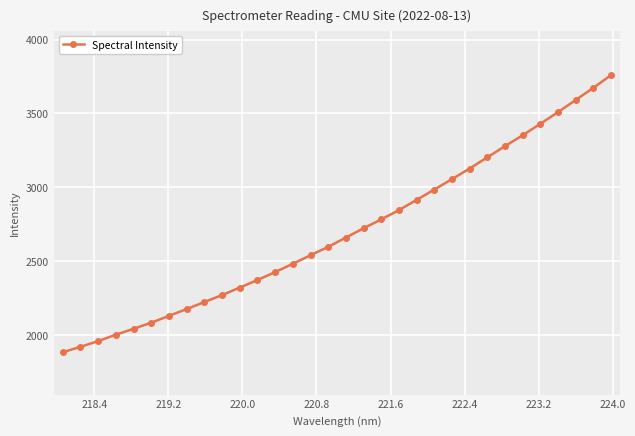

What is the greatest value displayed?

3758.7